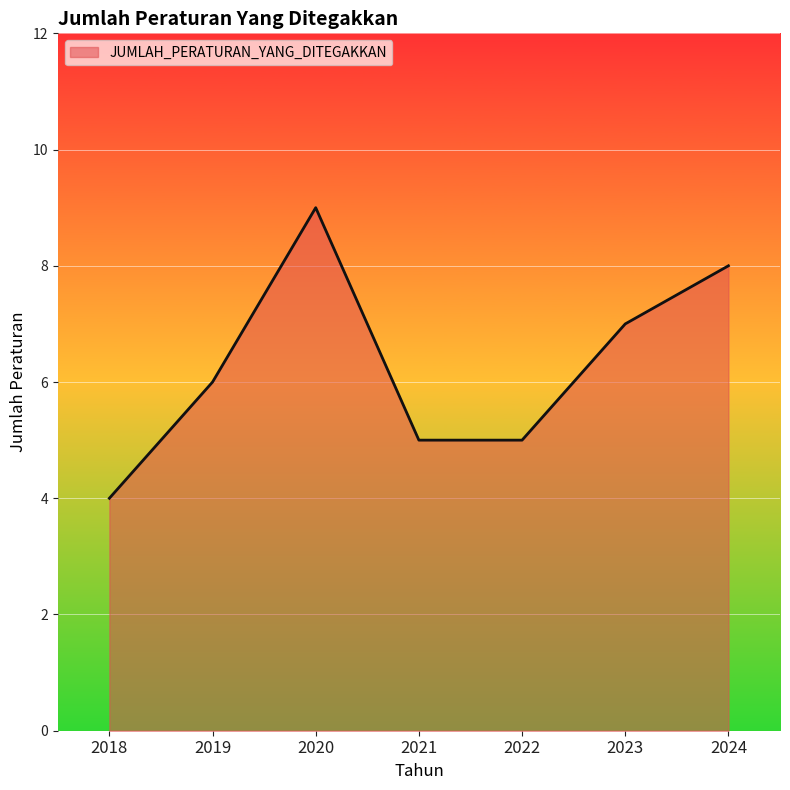

Which category has the highest value across all series?

2020